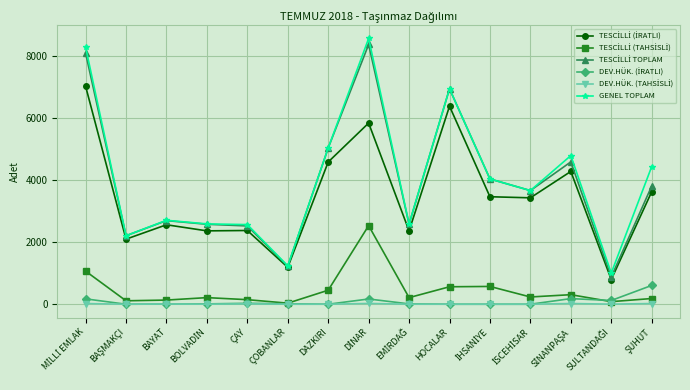

What is the label of the 6th point from the left?

ÇOBANLAR